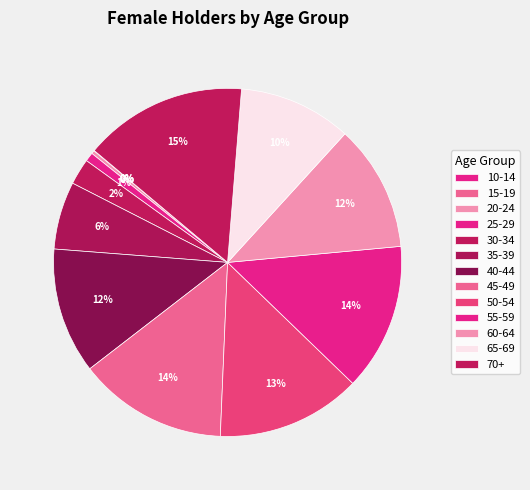

To the nearest percent, what is the difference between the largest and smallest slice percentages?

15%